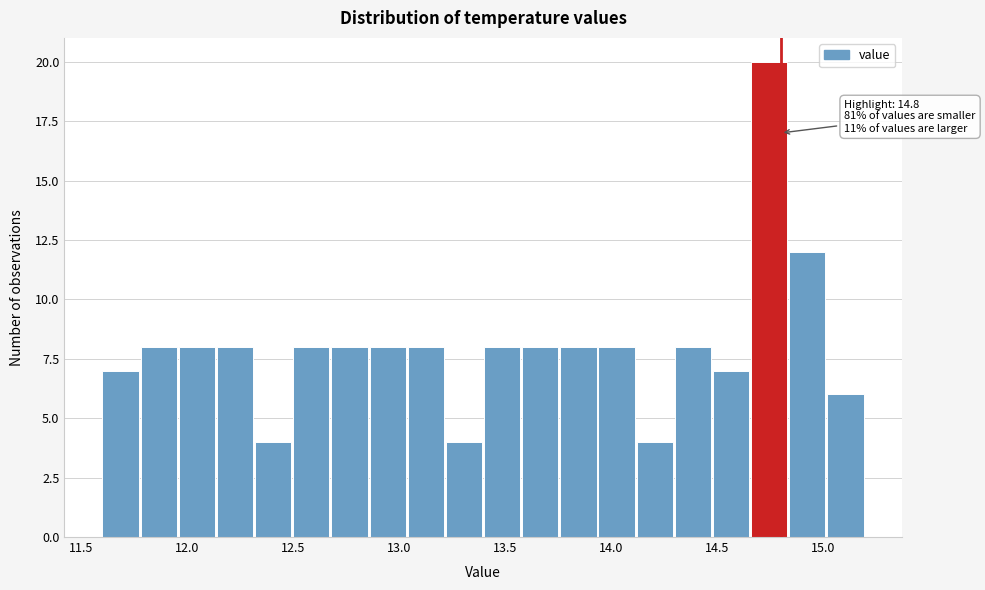

Read against the x-axis, roughly where is the centre of the tallest bar?

14.75